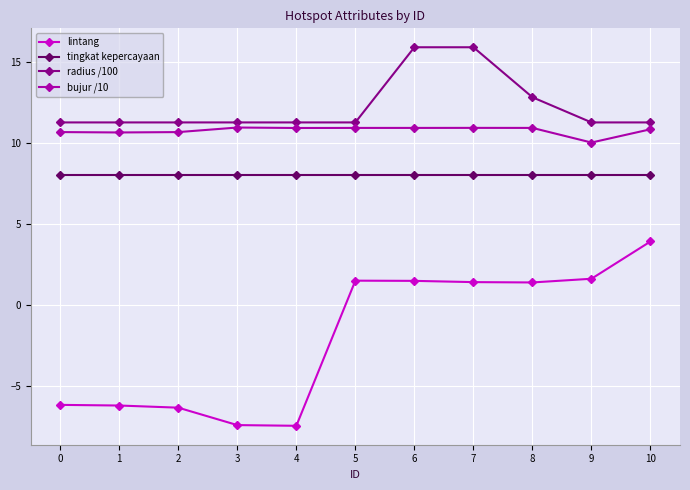

Does the chart display data point markers on the line(s)?

Yes